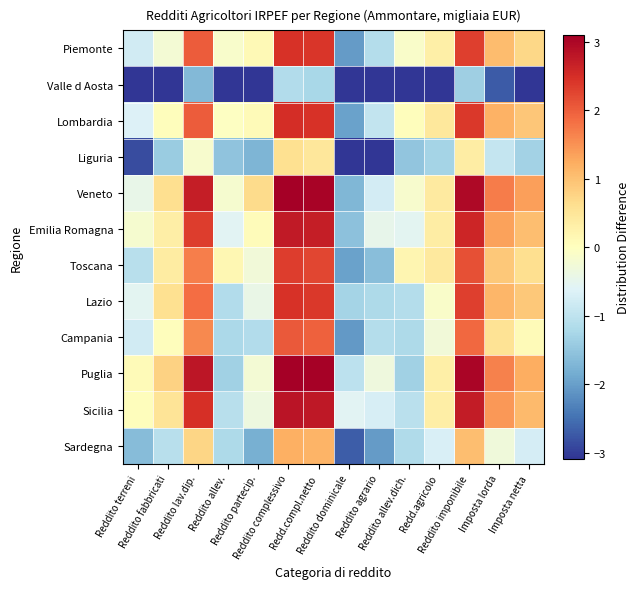

Which series changed the most between Reddito lav.dip. and Reddito partecip.?

Puglia